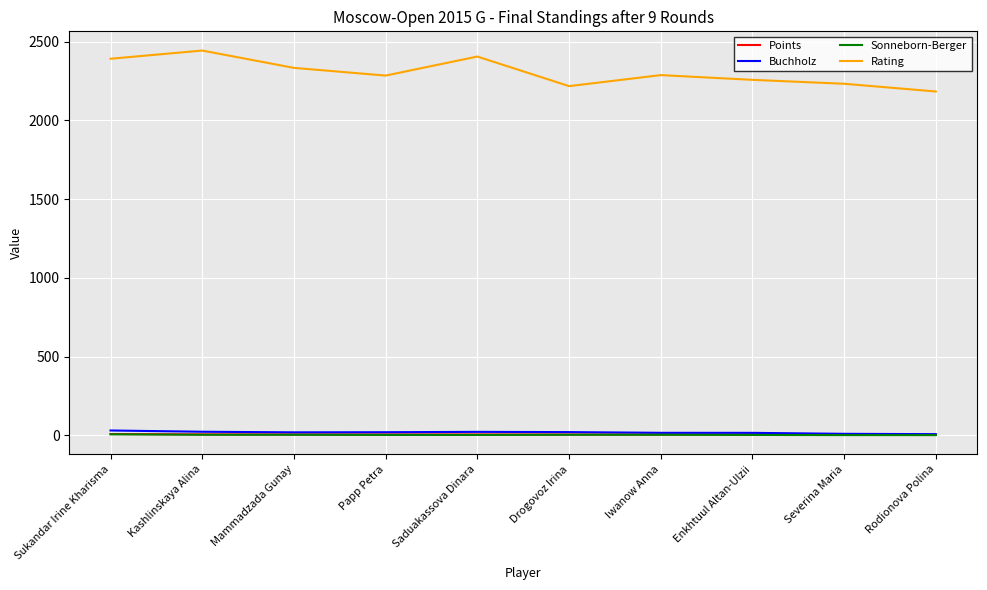

What is the total value across all series at Rodionova Polina?

2193.5